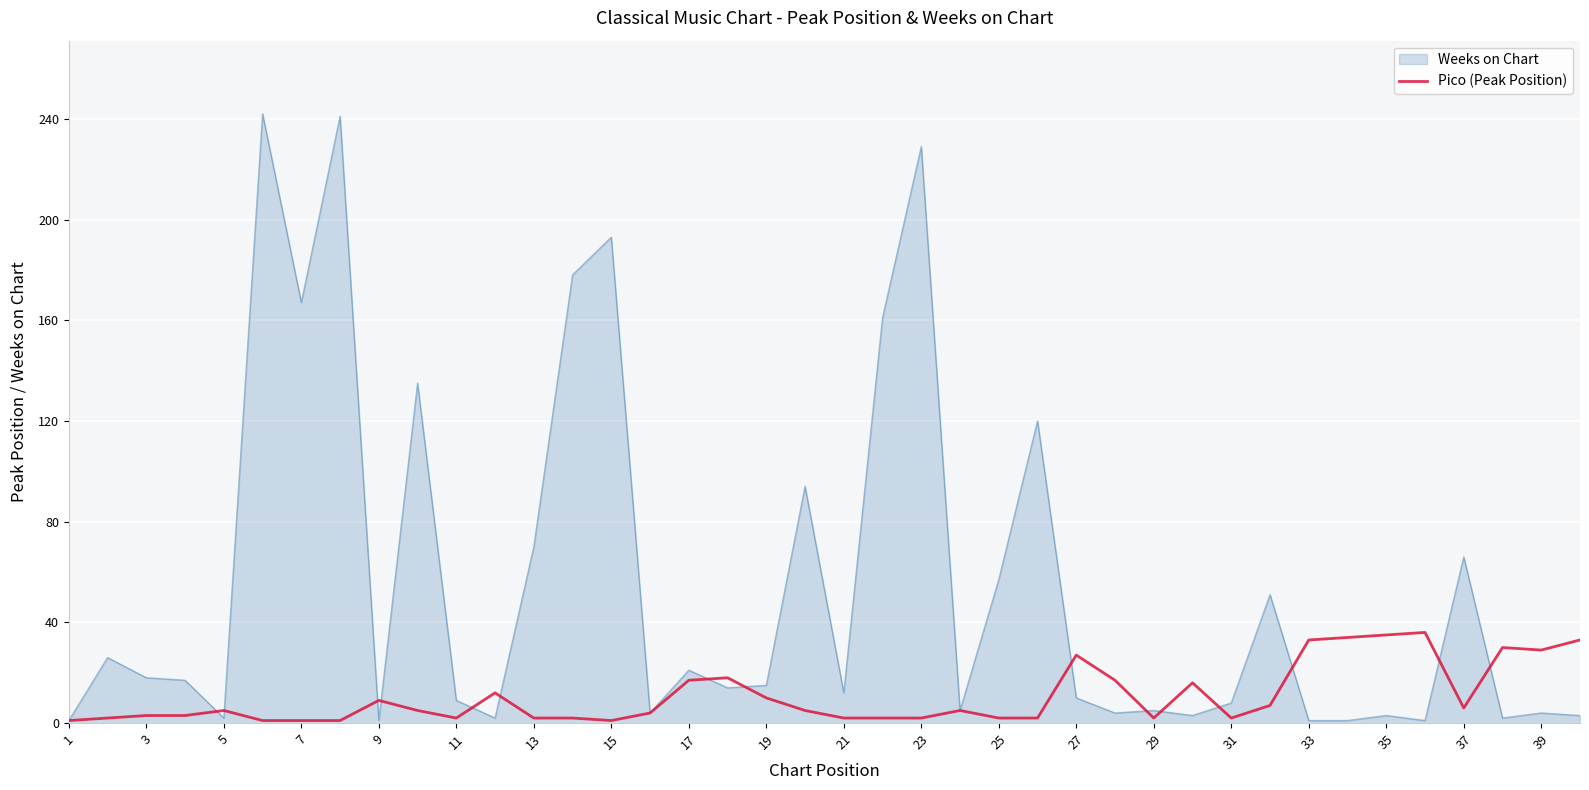

What is the highest value of the Pico (Peak Position) series?

36